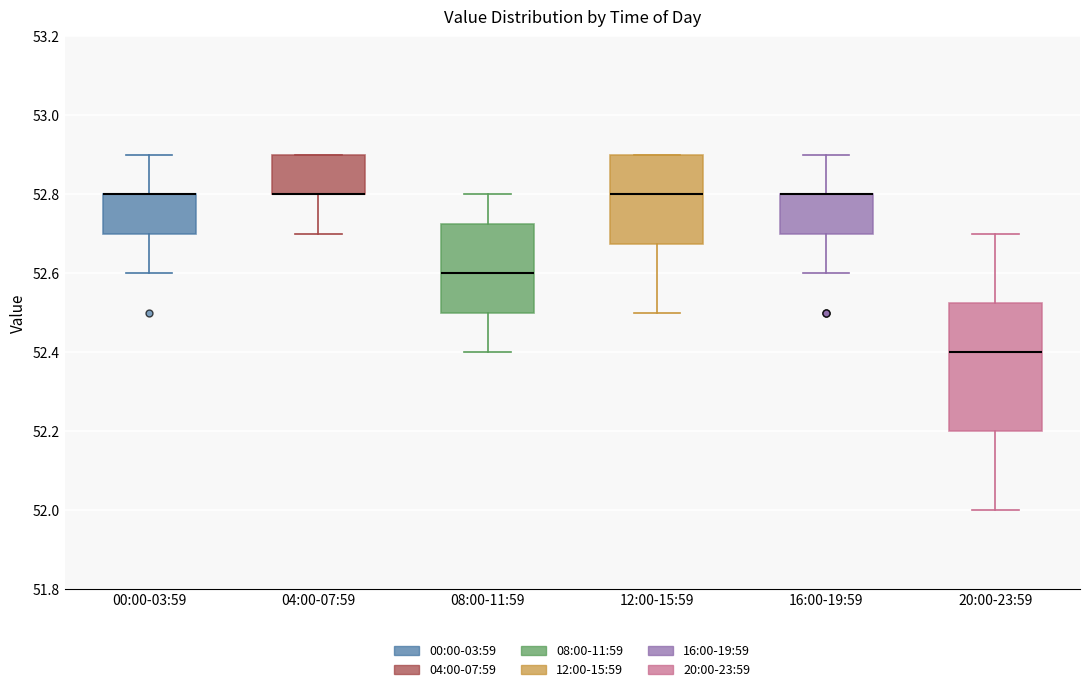

Reading left to right, transcribe this box plot: for each box, give where its median line is, the range the box spans, and where its two whiskers end, as read against the y-axis. The values are not printed on the chart, so give them approximately, as read against the axis.

00:00-03:59: median 52.80 (drawn on the box's upper edge), box 52.70 to 52.80, whiskers 52.60 to 52.90
04:00-07:59: median 52.80 (drawn on the box's lower edge), box 52.80 to 52.90, whiskers 52.70 to 52.90
08:00-11:59: median 52.60, box 52.50 to 52.72, whiskers 52.40 to 52.80
12:00-15:59: median 52.80, box 52.68 to 52.90, whiskers 52.50 to 52.90
16:00-19:59: median 52.80 (drawn on the box's upper edge), box 52.70 to 52.80, whiskers 52.60 to 52.90
20:00-23:59: median 52.40, box 52.20 to 52.52, whiskers 52.00 to 52.70